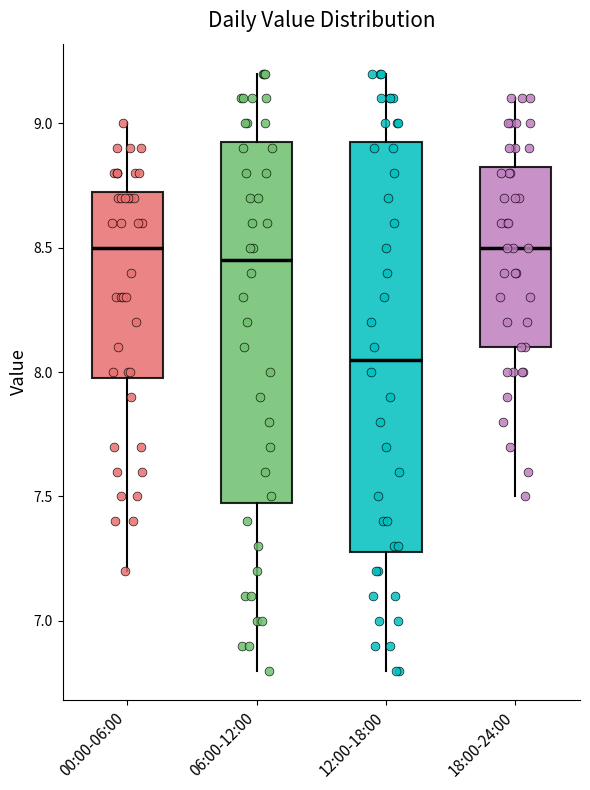

Where does the median line of the box for 12:00-18:00 sit on the y-axis? The values are not printed on the chart, so give them approximately, as read against the axis.

8.05